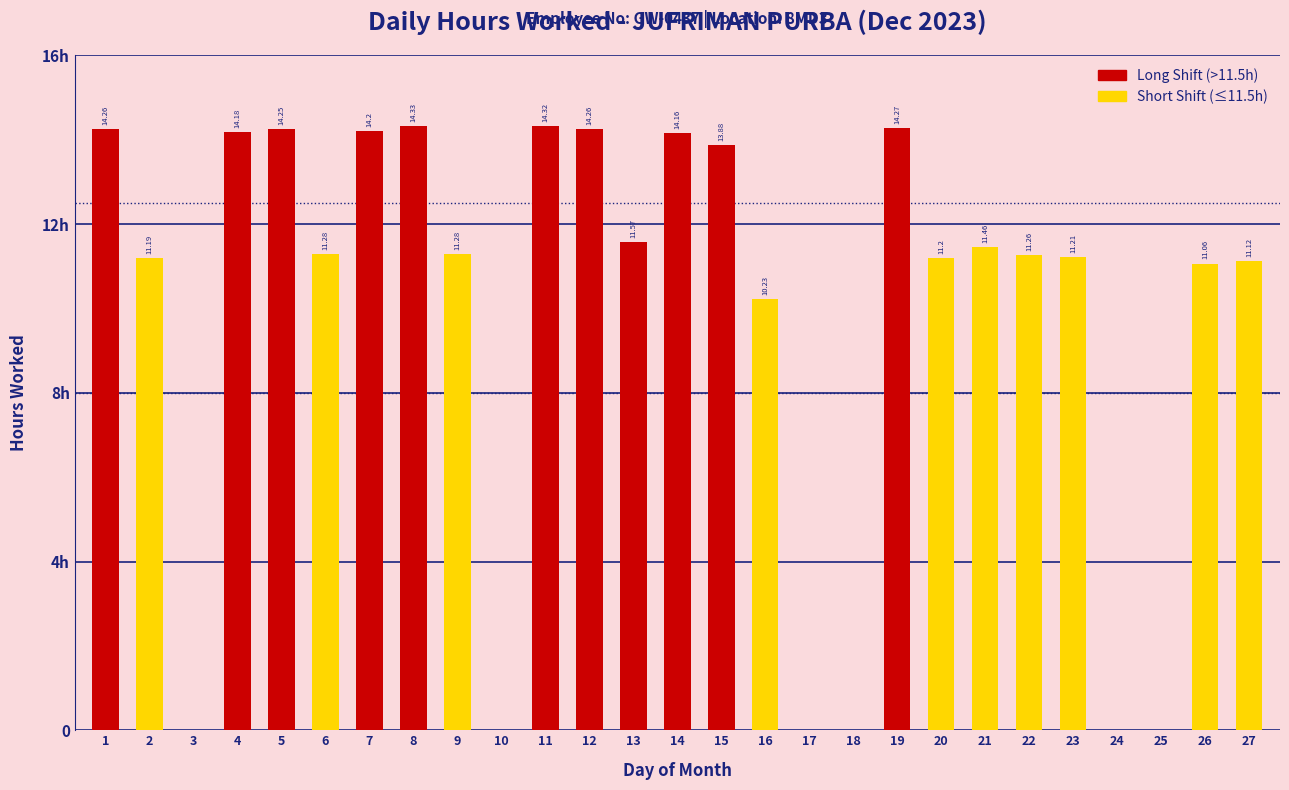

Are the bars grouped side by side (vs. stacked)?

No